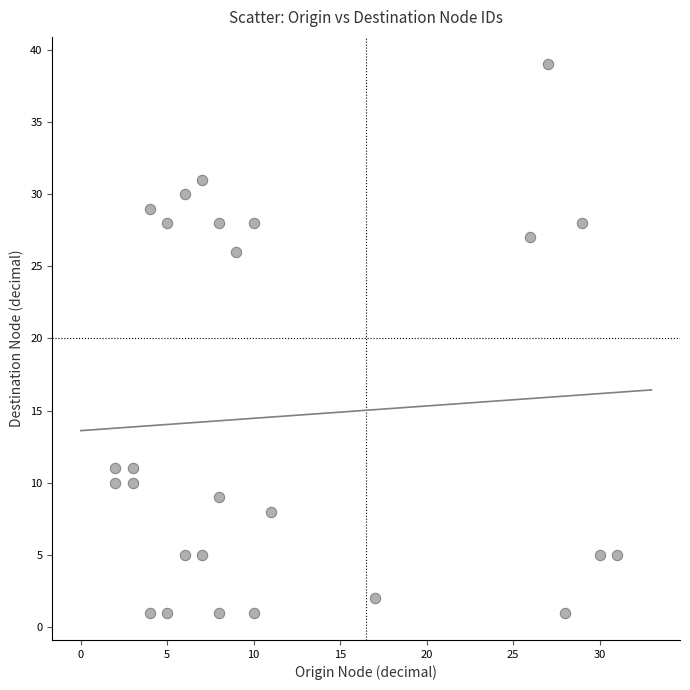

What is the range of Y values (max minus min)?

38